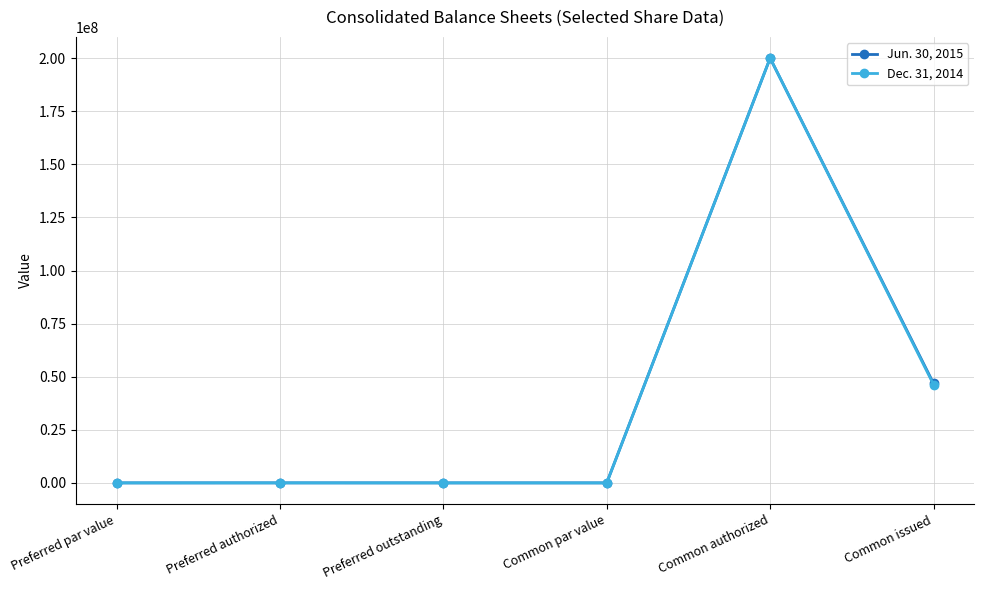

What are all the series names shown in the legend?

Jun. 30, 2015, Dec. 31, 2014